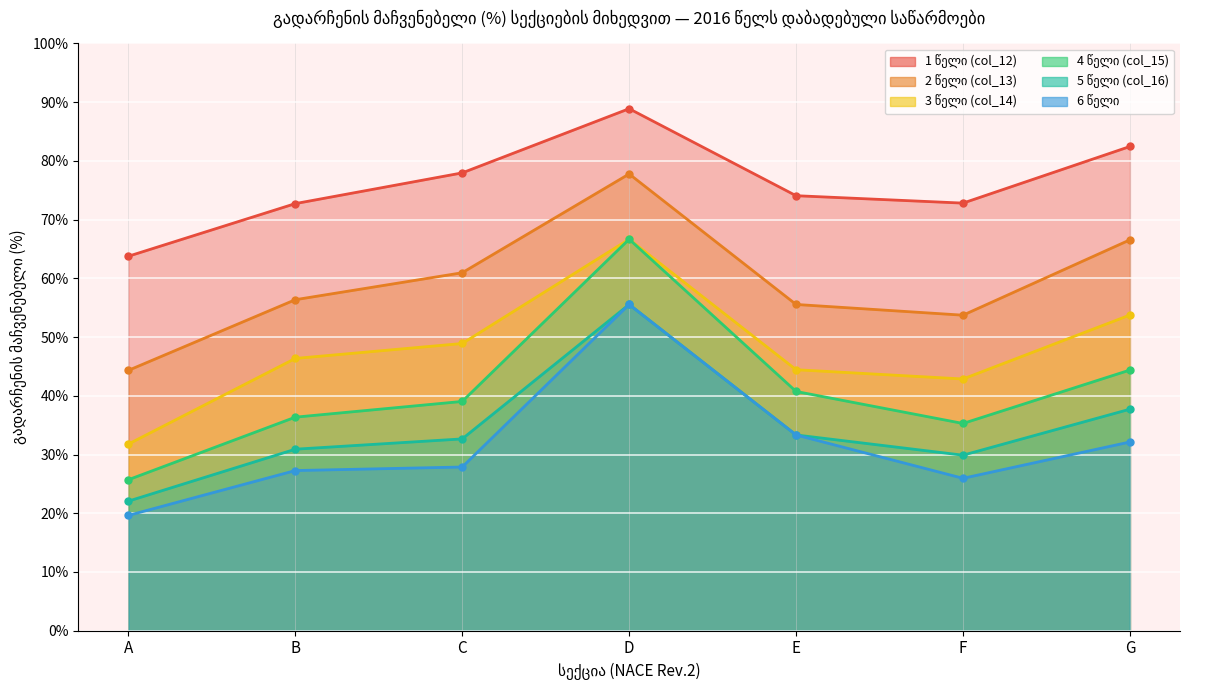

Is it true that 1 წელი (col_12) equals 88.9 at D?

True